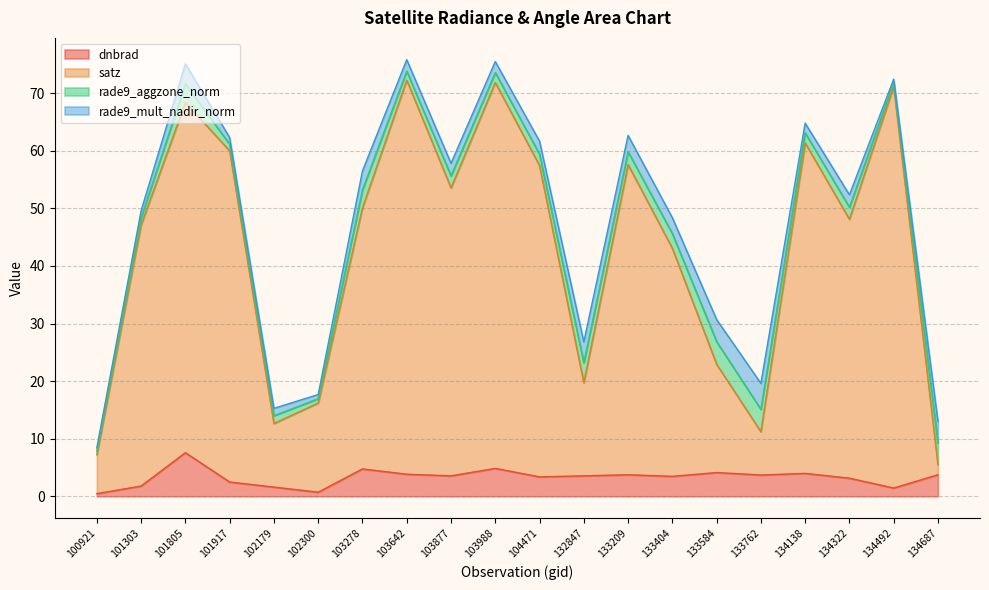

Which series has the largest range (max minus min)?

satz